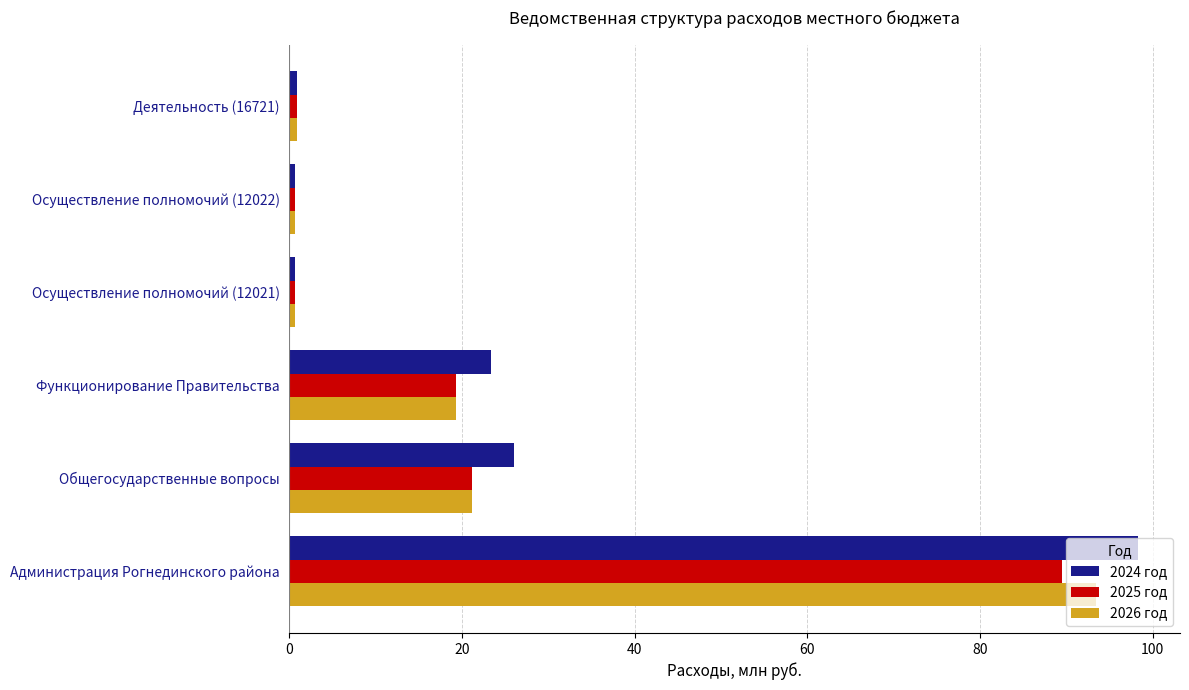

Which category has the highest value in the 2025 год series?

Администрация Рогнединского района